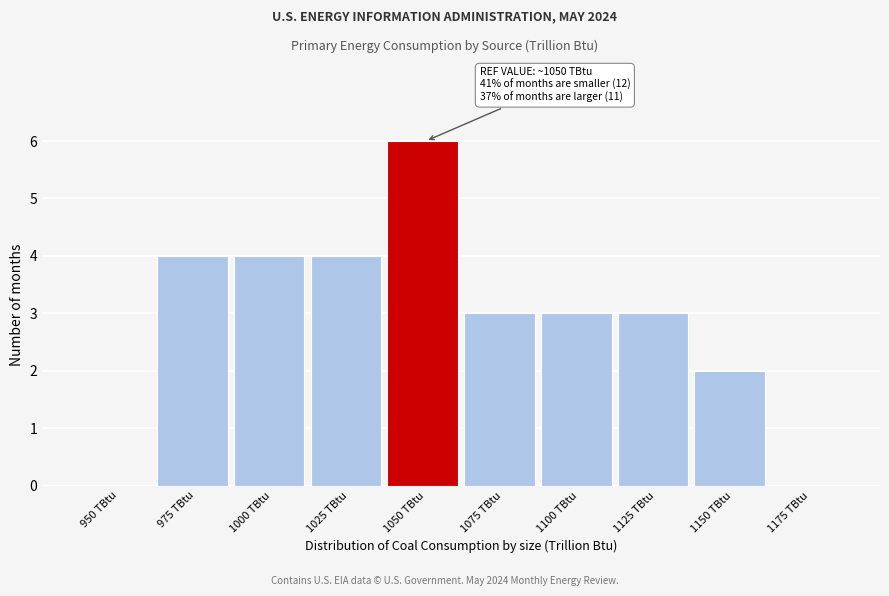

Reading left to right, list all the values displayed in this chart.

950 TBtu=0	975 TBtu=4	1000 TBtu=4	1025 TBtu=4	1050 TBtu=6	1075 TBtu=3	1100 TBtu=3	1125 TBtu=3	1150 TBtu=2	1175 TBtu=0